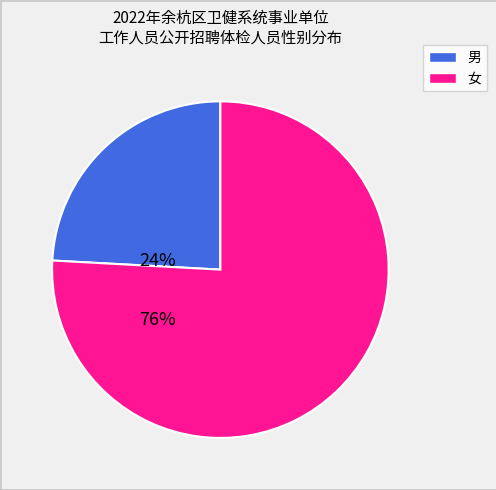

Which has a higher value, 男 or 女?

女